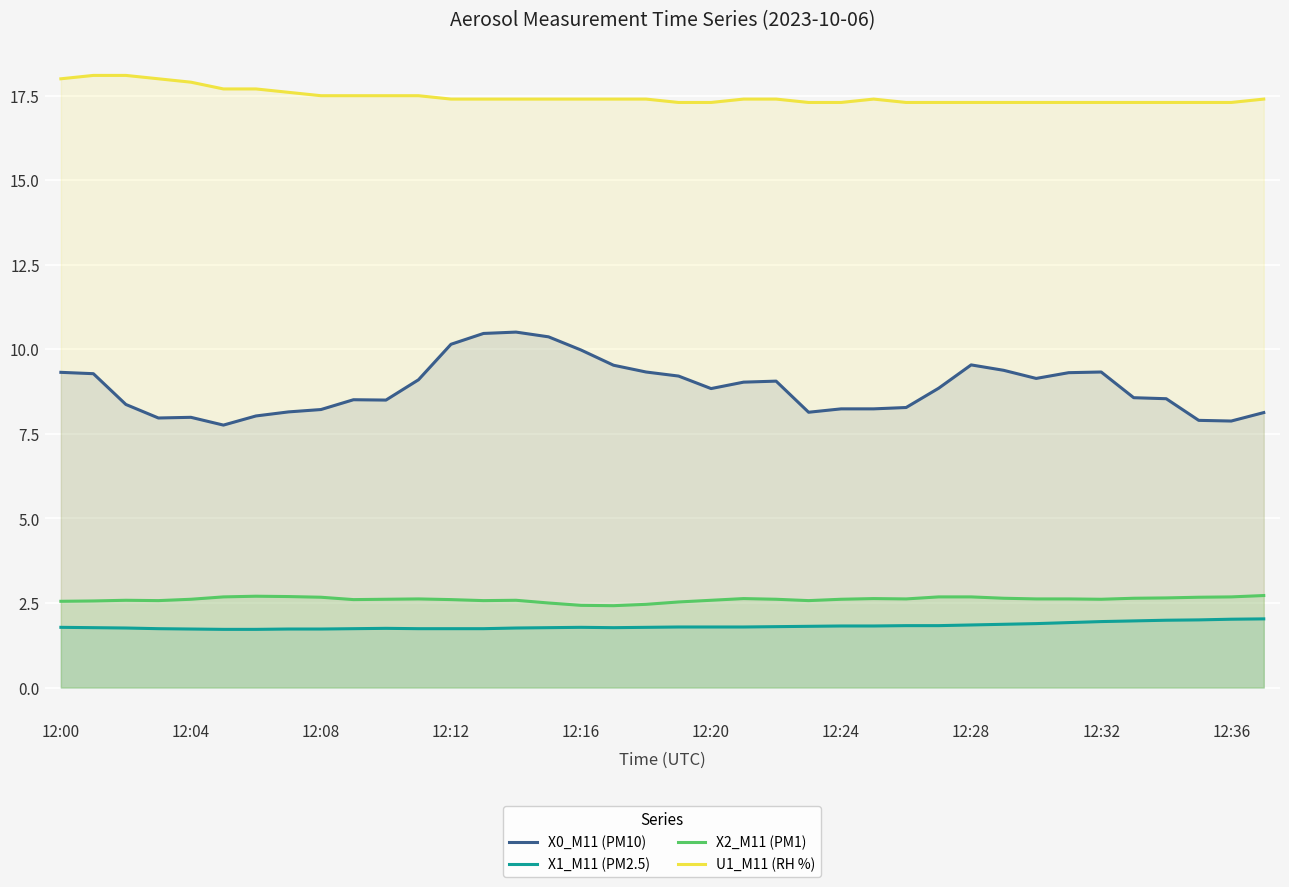

Reading left to right, what are all the values shown in this chart?

X0_M11 (PM10): 9.3	9.3	8.4	8.0	8.0	7.8	8.0	8.2	8.2	8.5	8.5	9.1	10.2	10.5	10.5	10.4	10.0	9.5	9.3	9.2	8.8	9.0	9.1	8.1	8.2	8.2	8.3	8.8	9.5	9.4	9.1	9.3	9.3	8.6	8.5	7.9	7.9	8.1
X1_M11 (PM2.5): 1.8	1.8	1.8	1.7	1.7	1.7	1.7	1.7	1.7	1.7	1.8	1.7	1.7	1.7	1.8	1.8	1.8	1.8	1.8	1.8	1.8	1.8	1.8	1.8	1.8	1.8	1.8	1.8	1.9	1.9	1.9	1.9	1.9	2.0	2.0	2.0	2.0	2.0
X2_M11 (PM1): 2.5	2.6	2.6	2.6	2.6	2.7	2.7	2.7	2.7	2.6	2.6	2.6	2.6	2.6	2.6	2.5	2.4	2.4	2.5	2.5	2.6	2.6	2.6	2.6	2.6	2.6	2.6	2.7	2.7	2.6	2.6	2.6	2.6	2.6	2.6	2.7	2.7	2.7
U1_M11 (RH %): 18.0	18.1	18.1	18.0	17.9	17.7	17.7	17.6	17.5	17.5	17.5	17.5	17.4	17.4	17.4	17.4	17.4	17.4	17.4	17.3	17.3	17.4	17.4	17.3	17.3	17.4	17.3	17.3	17.3	17.3	17.3	17.3	17.3	17.3	17.3	17.3	17.3	17.4